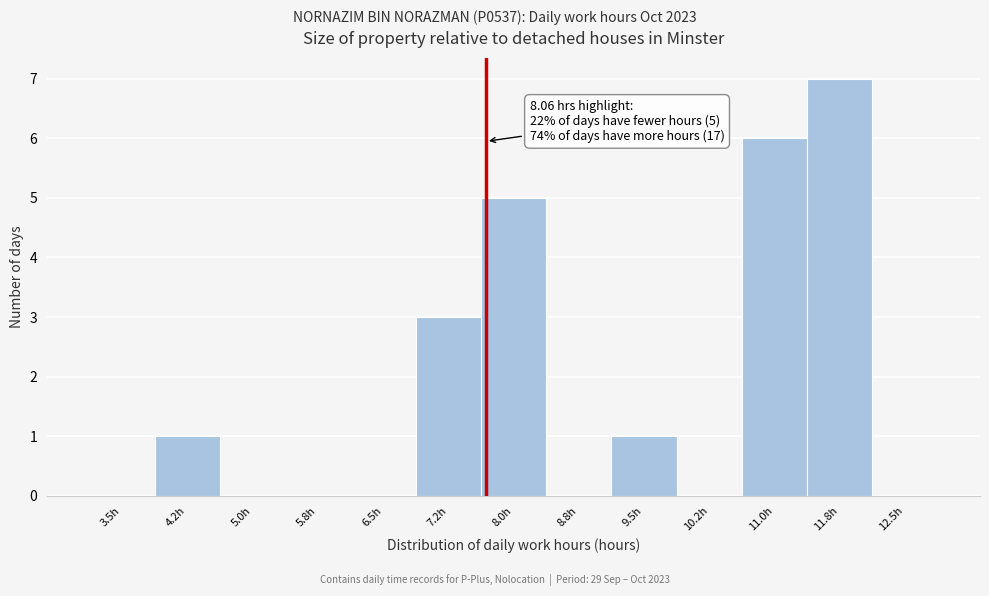

Reading left to right, transcribe all the data shown in this chart.

3.5h=0	4.2h=1	5.0h=0	5.8h=0	6.5h=0	7.2h=3	8.0h=5	8.8h=0	9.5h=1	10.2h=0	11.0h=6	11.8h=7	12.5h=0